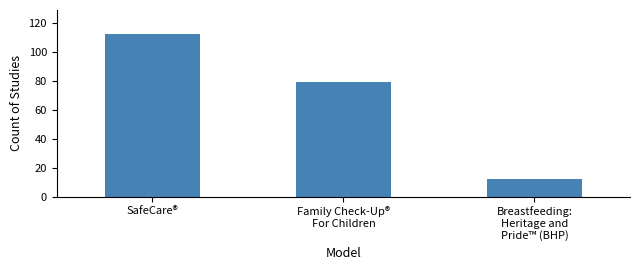

What is the difference between the maximum and minimum values?

100